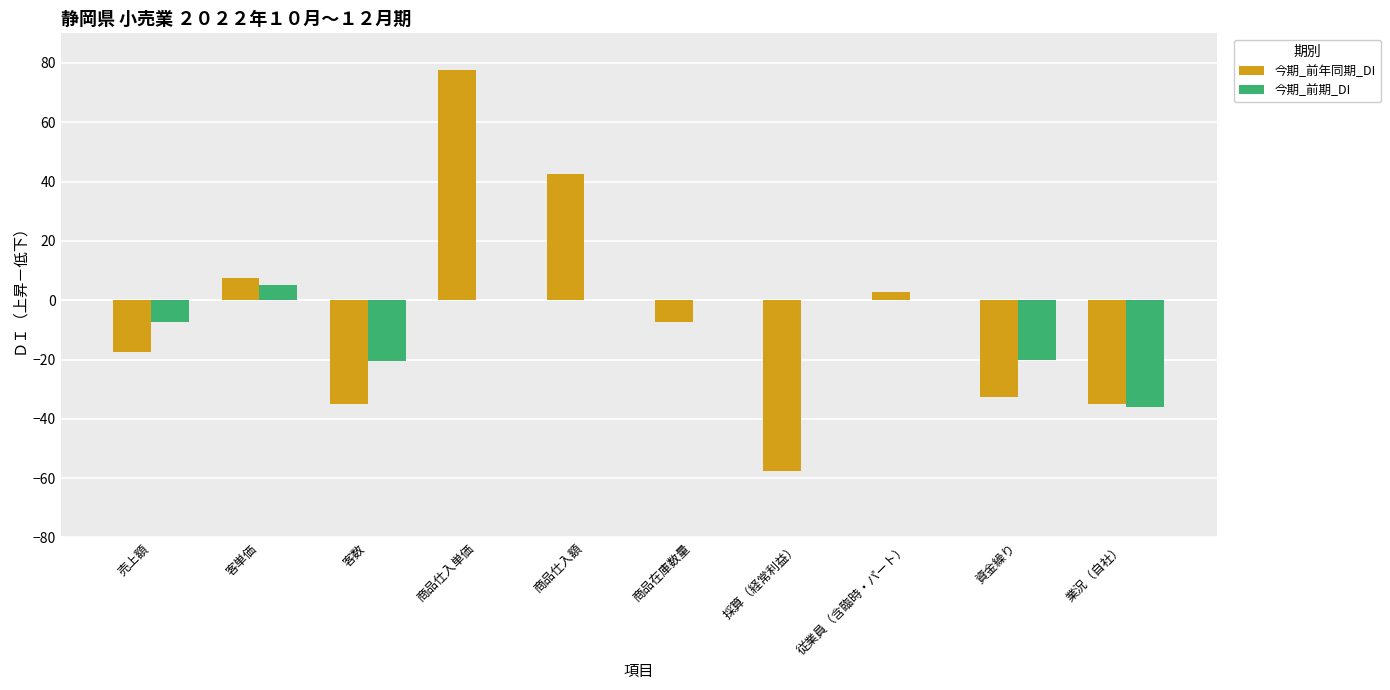

What are all the series names shown in the legend?

今期_前年同期_DI, 今期_前期_DI